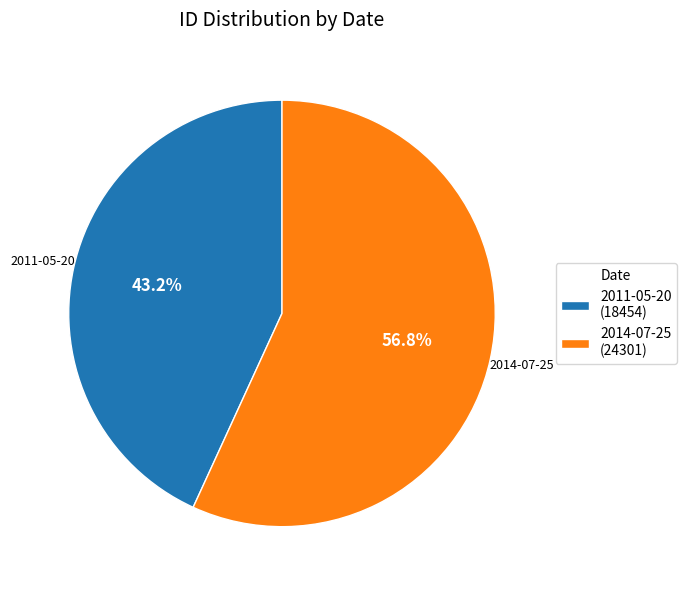

What portion of the pie excludes 2014-07-25?

43.2%